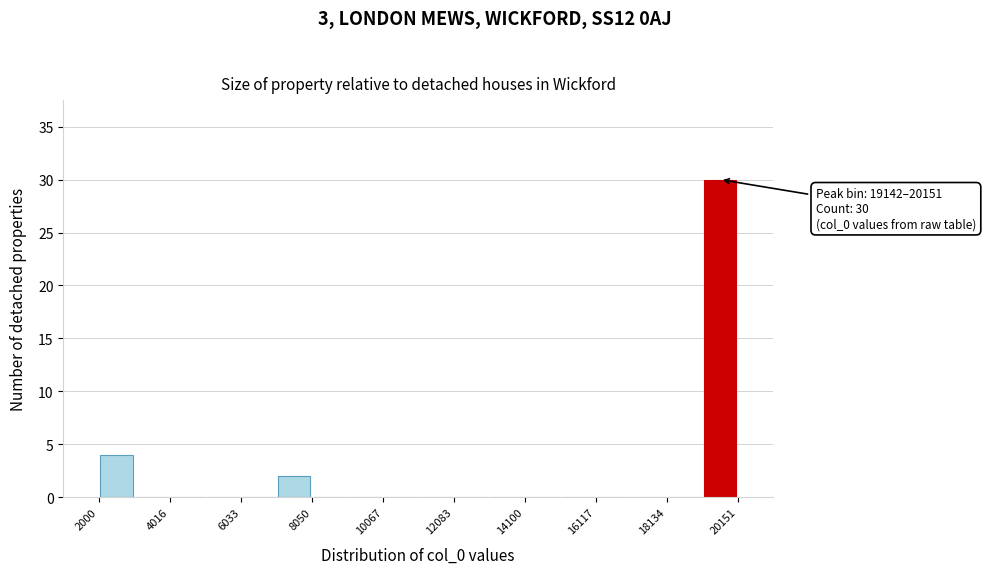

Around what value on the x-axis is the tallest bar? Give the approximate position of its centre, as read against the axis.

19500